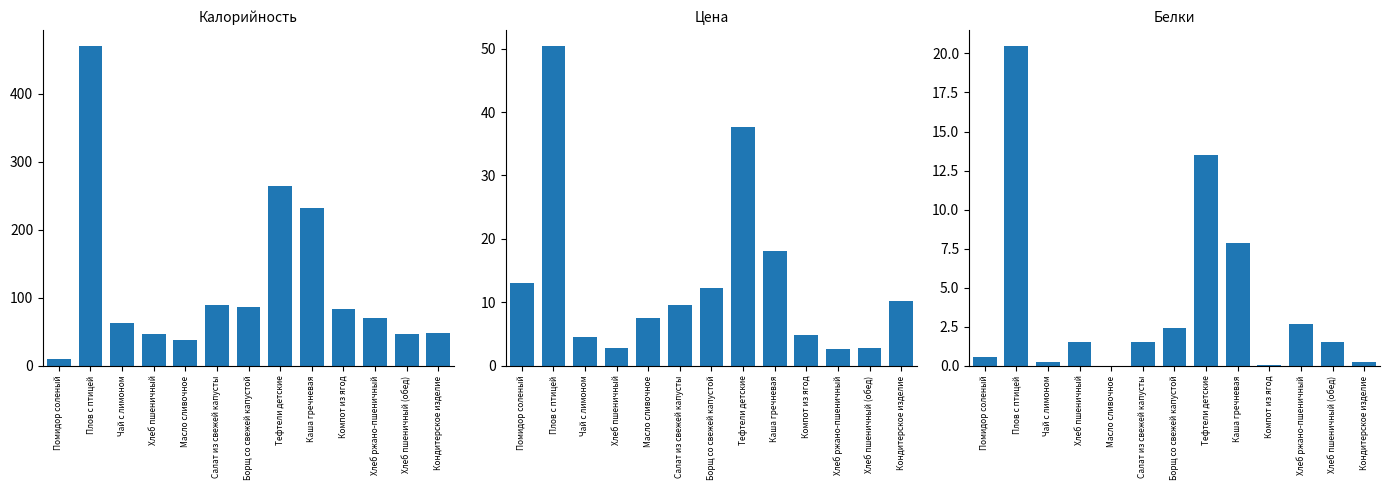

At which category is the sum across all series the highest?

Плов с птицей